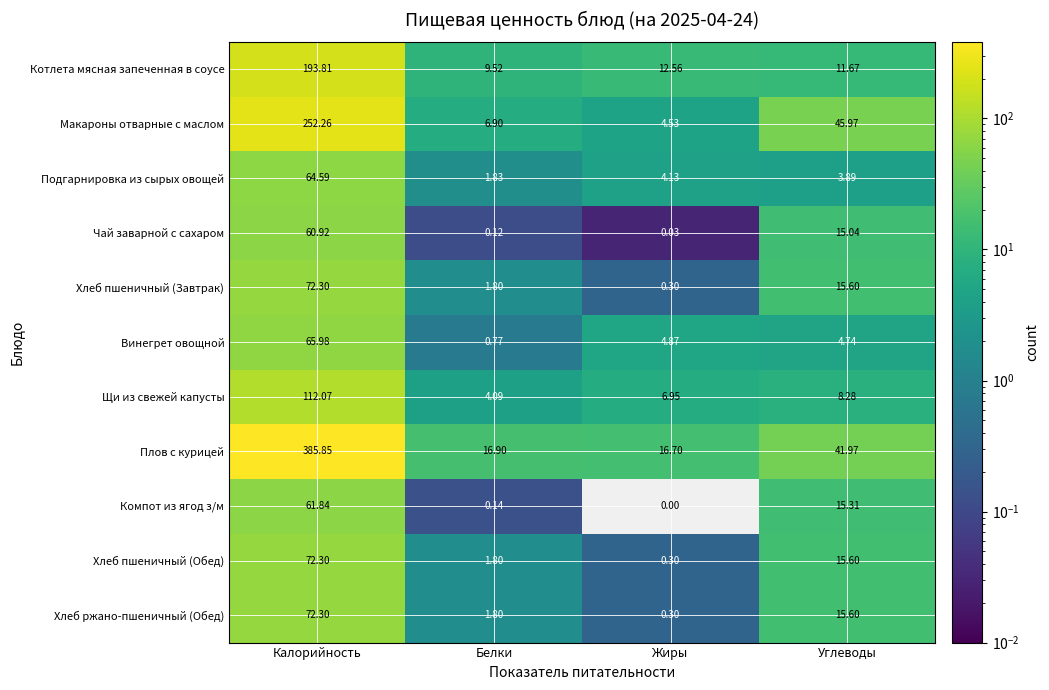

How many categories are shown in the chart?

4